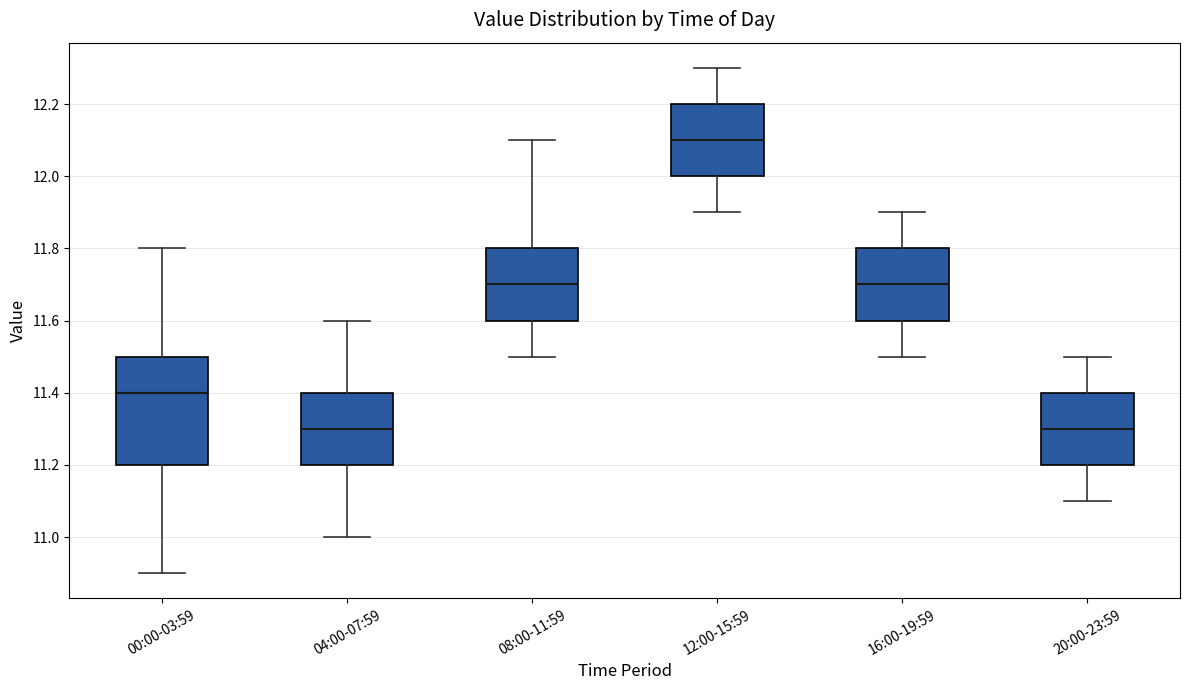

Comparing the boxes themselves (not the whiskers), which one is the tallest?

00:00-03:59